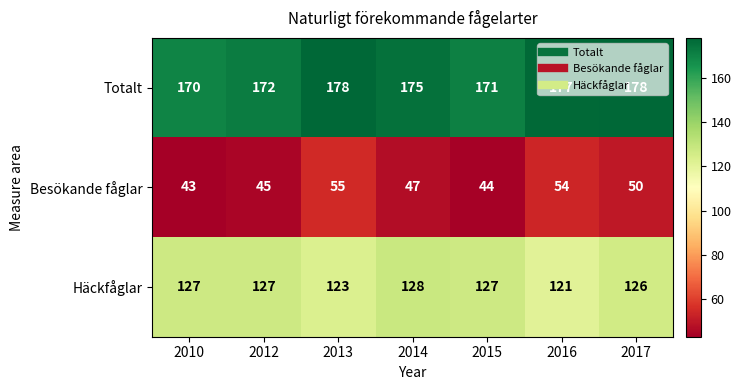

Rank the series by their average value, from lowest to highest.

Besökande fåglar, Häckfåglar, Totalt